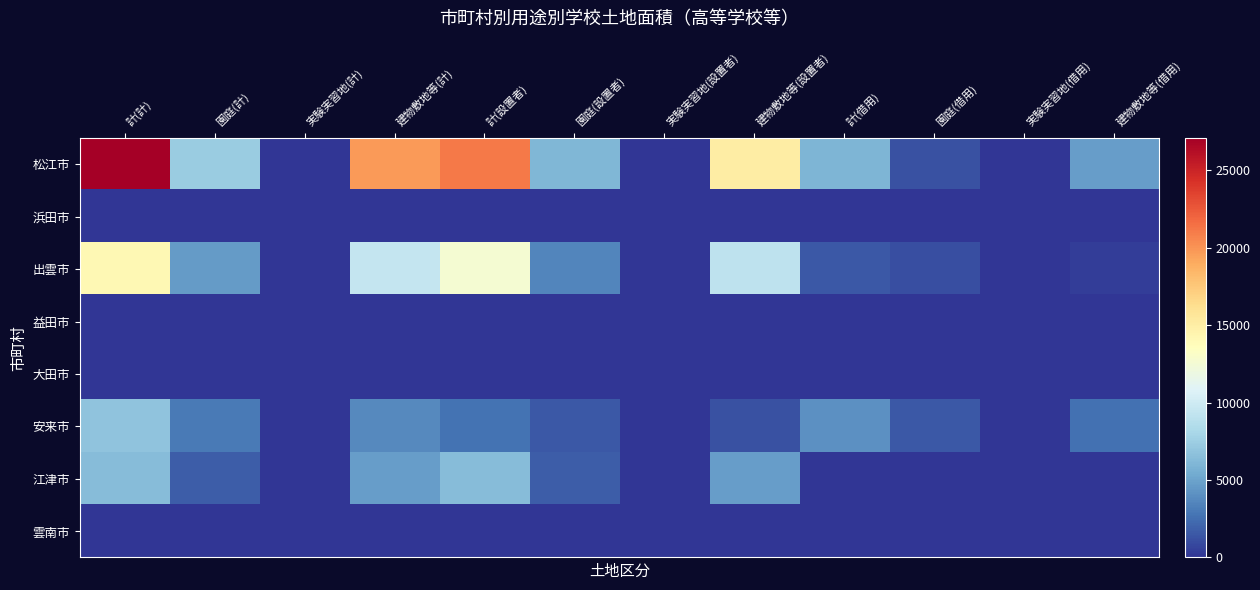

Which series has the widest spread of values?

松江市